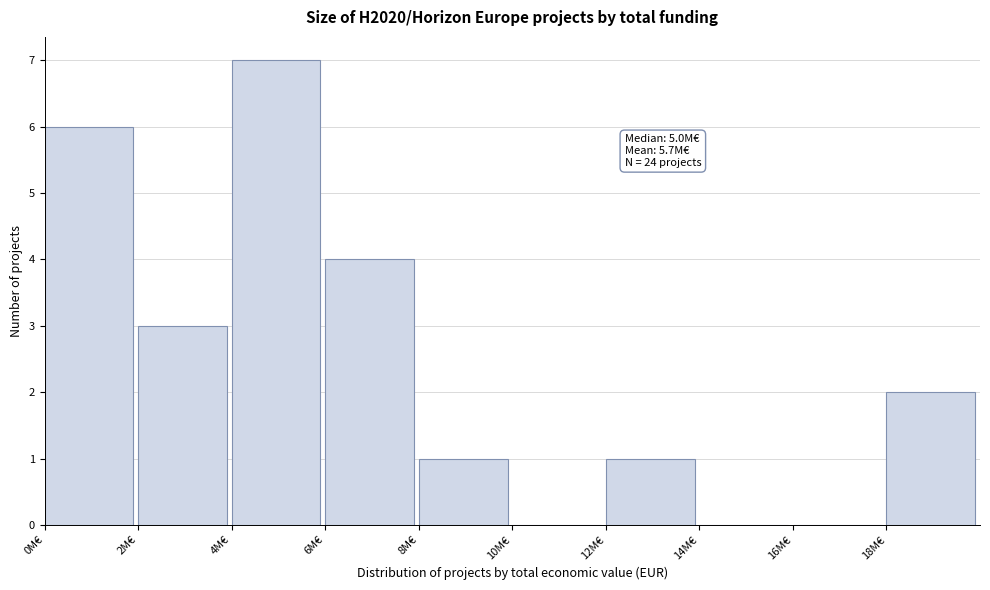

Reading left to right, transcribe all the data shown in this chart.

0M€=6	2M€=3	4M€=7	6M€=4	8M€=1	10M€=0	12M€=1	14M€=0	16M€=0	18M€=2